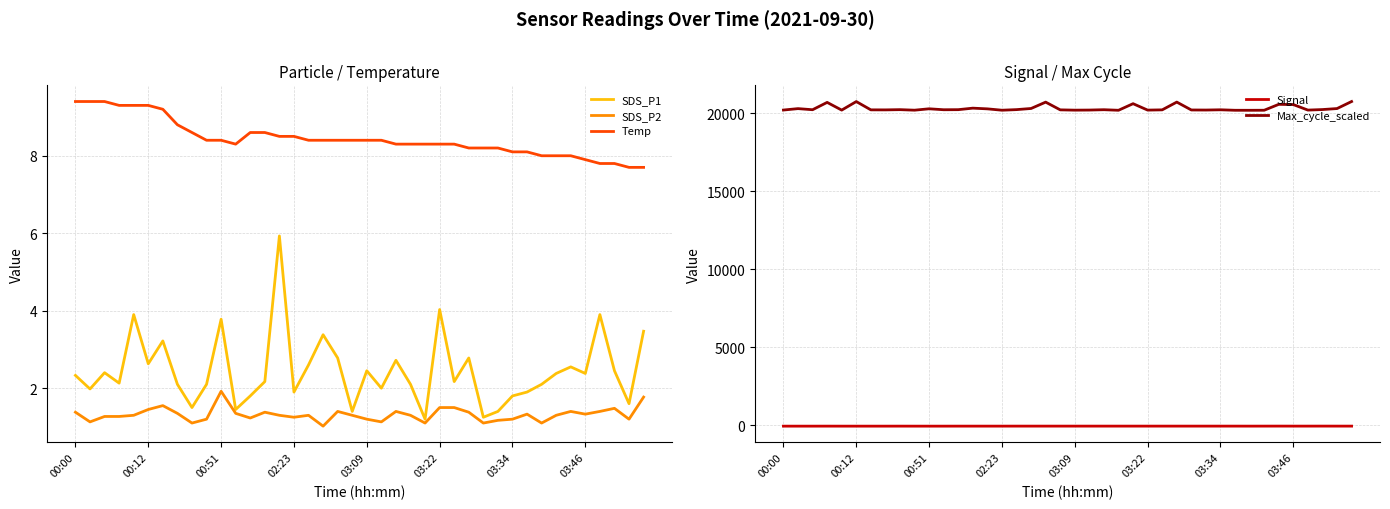

True or false: Signal has a value of -122.4 at 32.

False